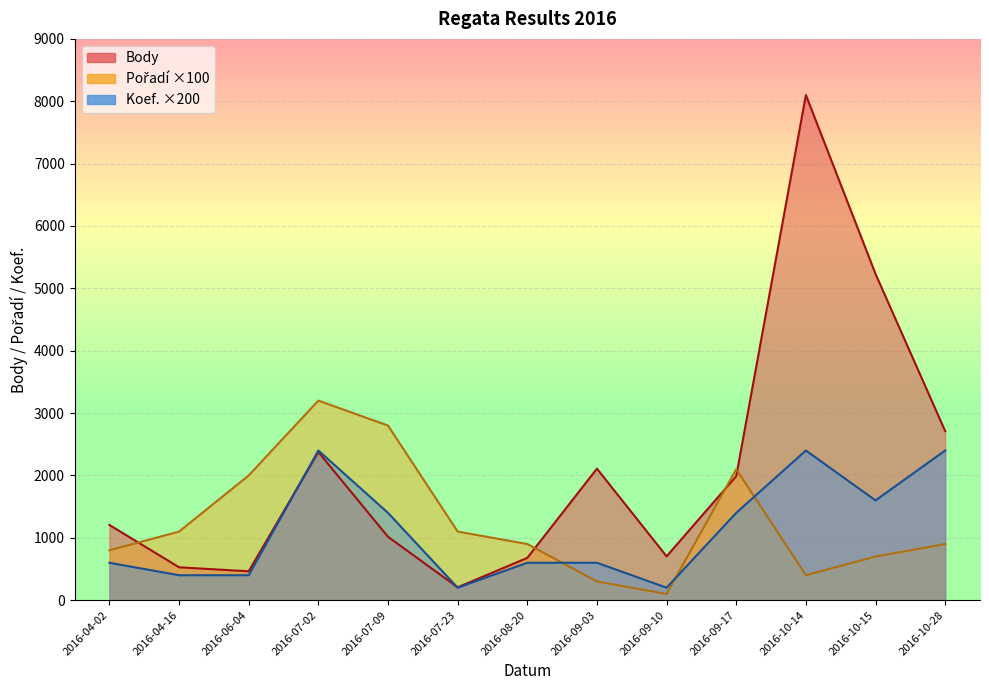

Is it true that Koef. equals 89 at 2016-09-10?

False